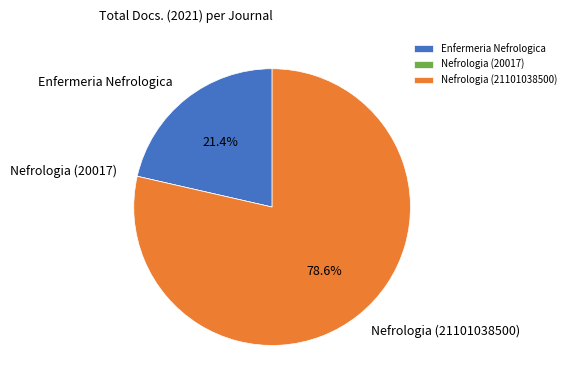

What is the largest slice in the pie chart?

Nefrologia (21101038500)